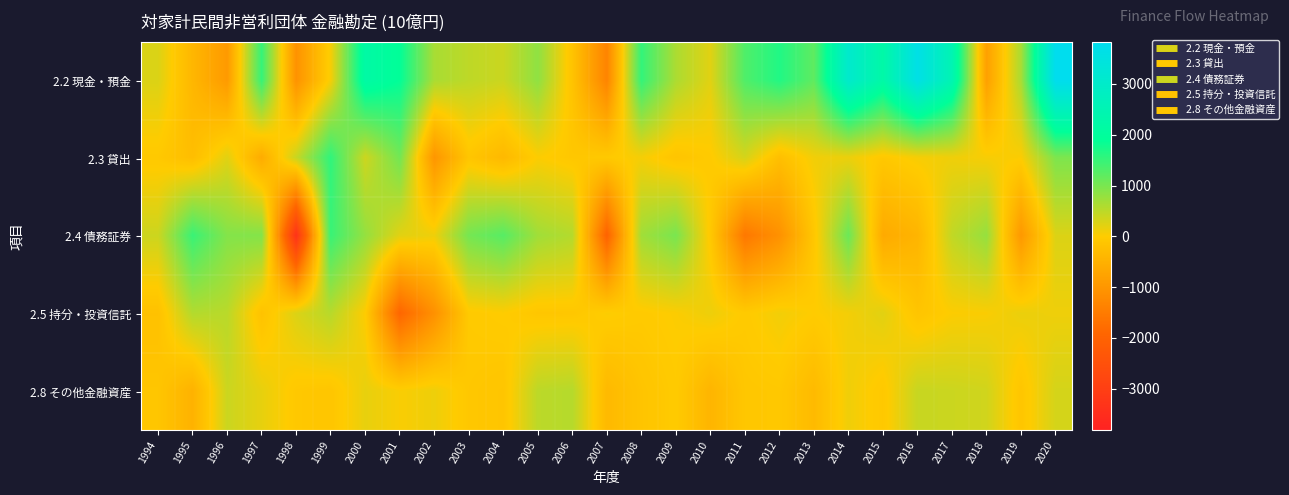

How many series are shown in this chart?

5